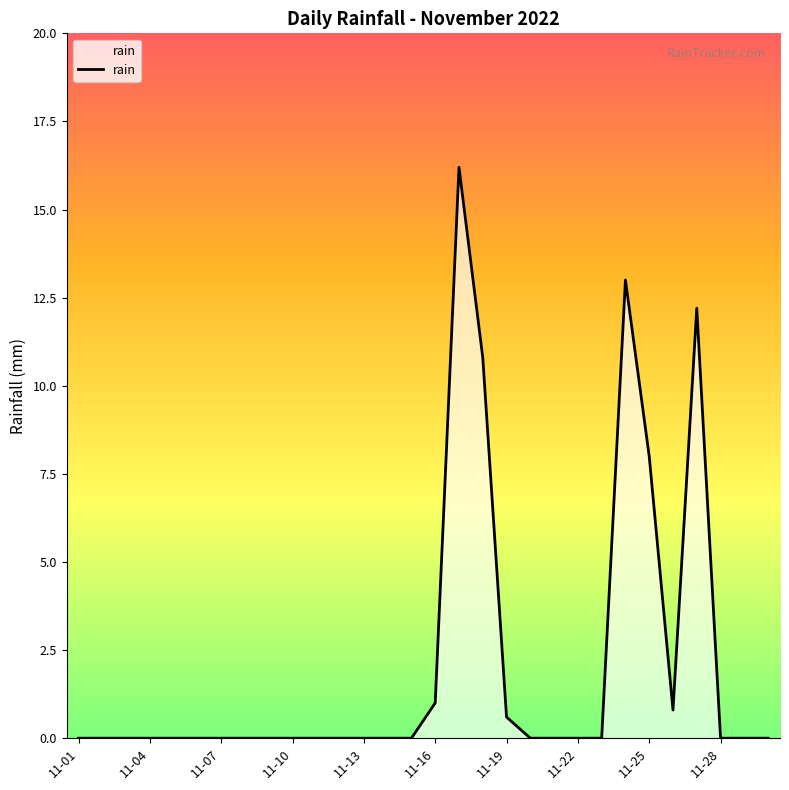

What is the greatest value displayed?

16.2